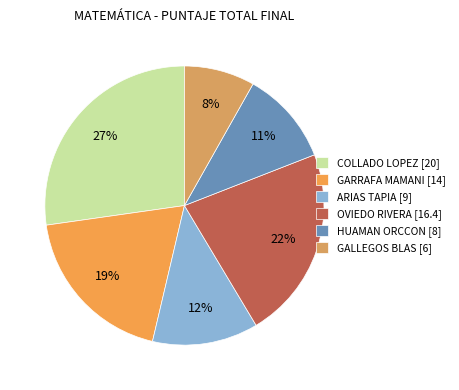

To the nearest percent, what is the average slice percentage?

17%